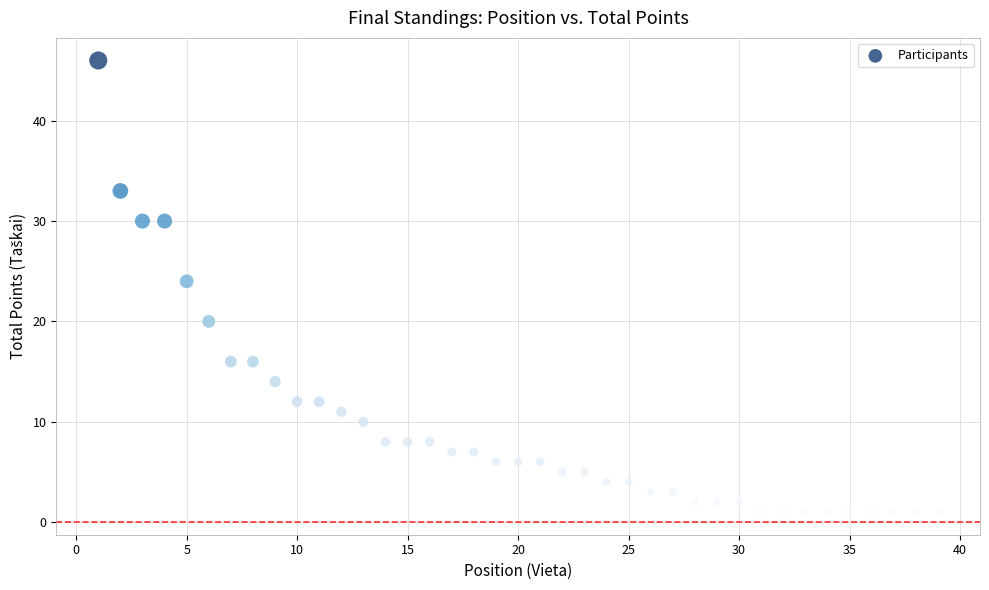

What is the range of Y values (max minus min)?

45